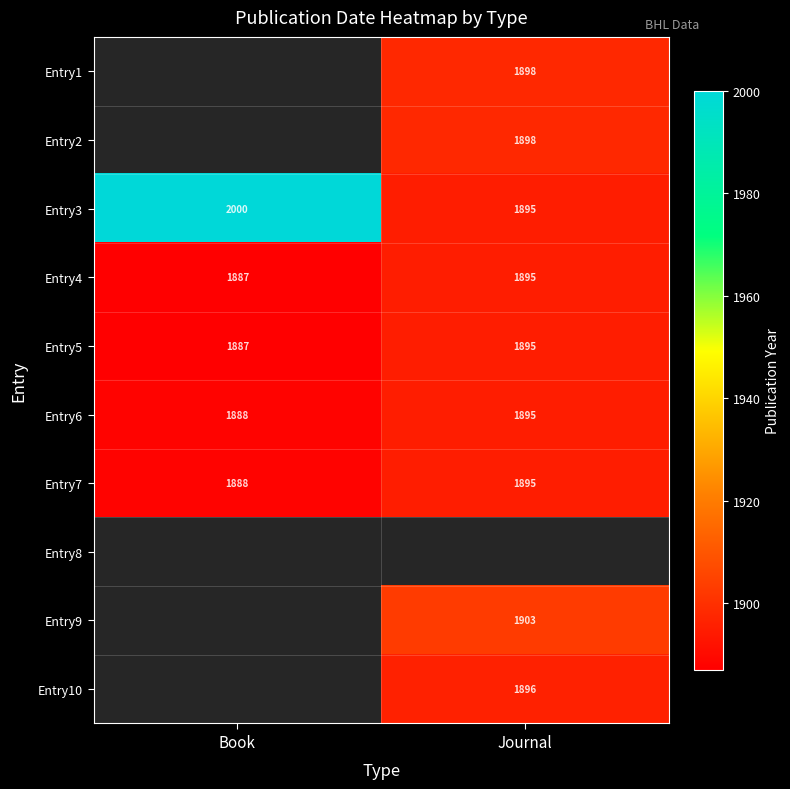

What is the maximum value for Entry5?

1895